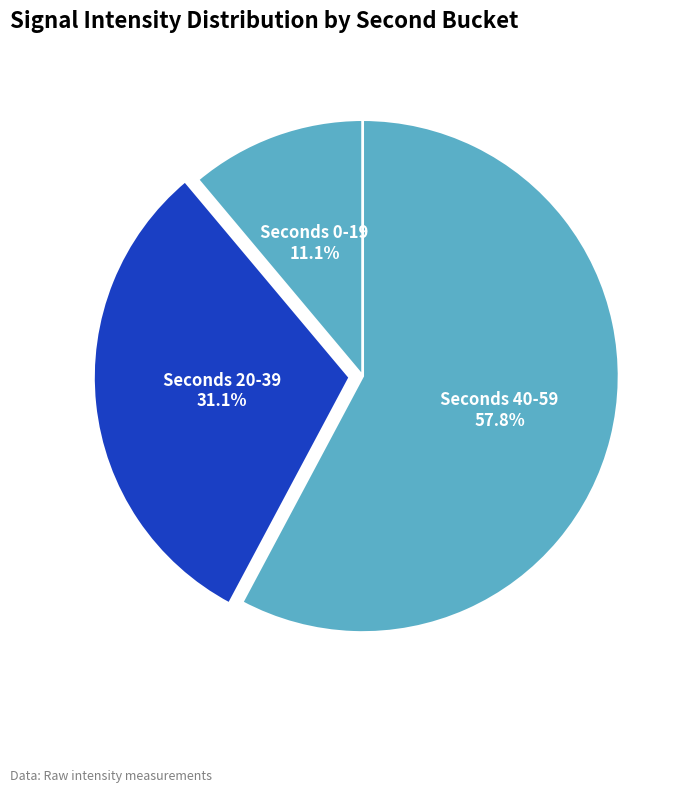

Which has a higher value, Seconds 20-39 or Seconds 0-19?

Seconds 20-39